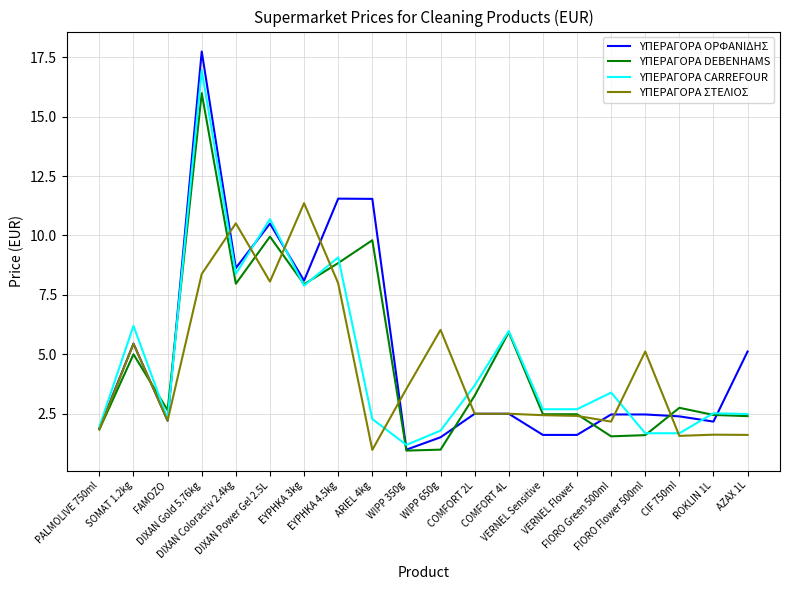

Is this an area chart (filled region under the line)?

No